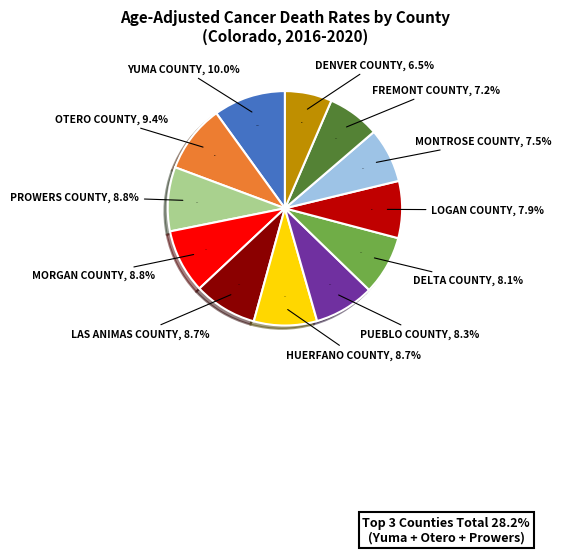

What percentage is NOT represented by Yuma County?

90.0%